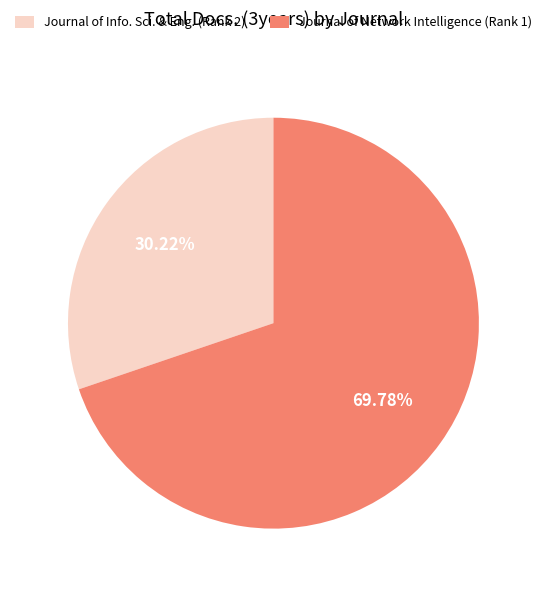

Between Journal of Info. Sci. & Eng. (Rank 2) and Journal of Network Intelligence (Rank 1), which is larger?

Journal of Network Intelligence (Rank 1)